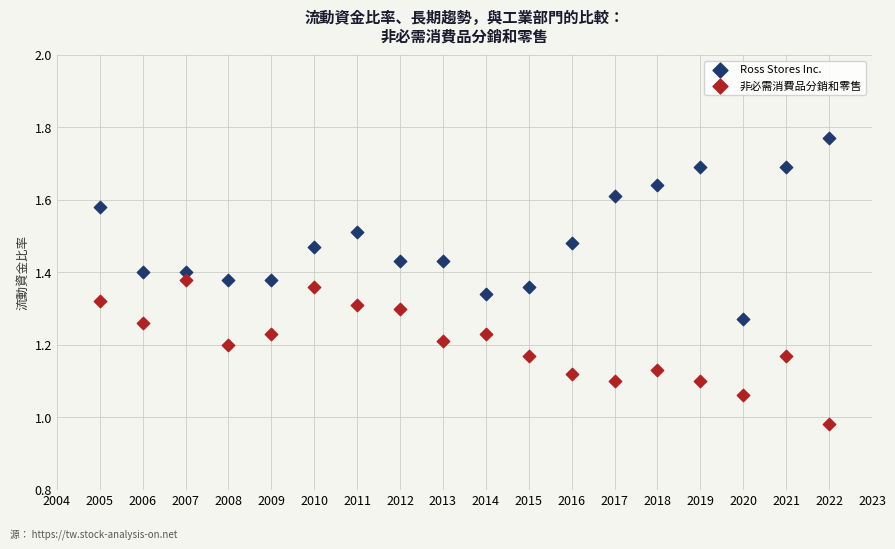

Which series reaches the maximum Y coordinate?

Ross Stores Inc.